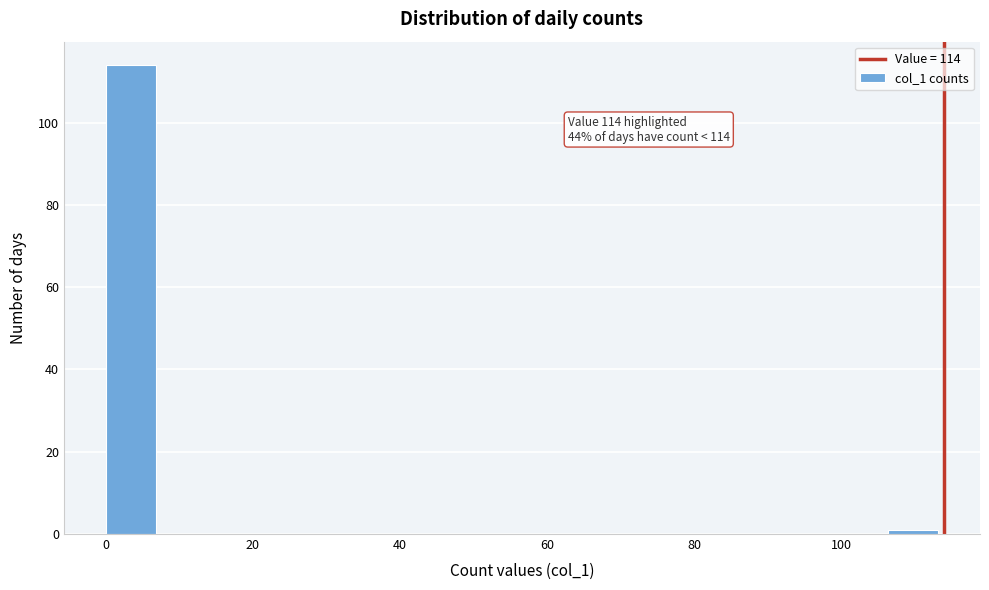

Read against the x-axis, roughly where is the centre of the tallest bar?

4